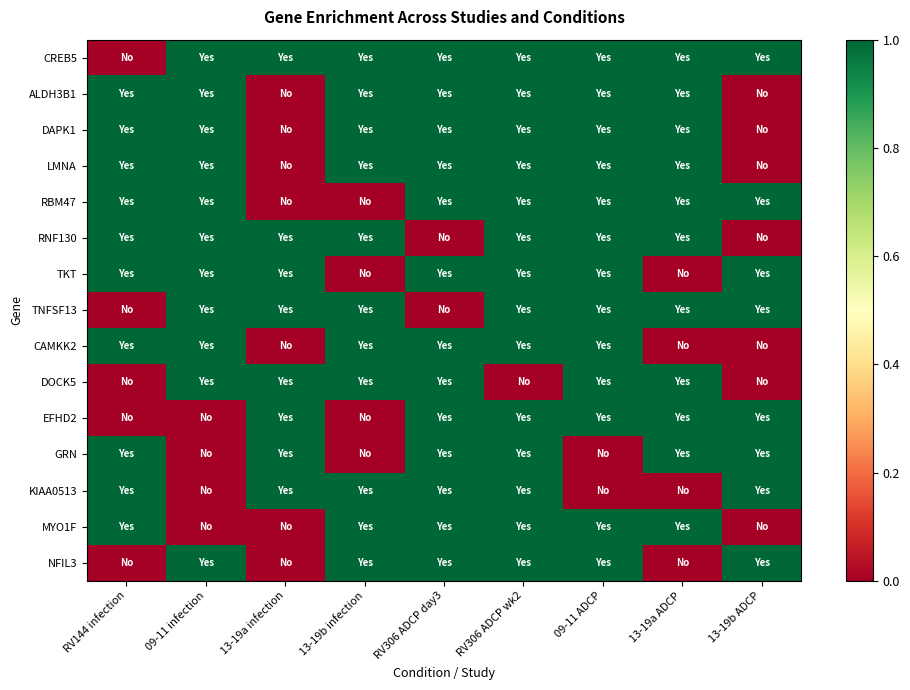

Between RV306 ADCP wk2 and 13-19b ADCP, which series saw the biggest shift?

ALDH3B1